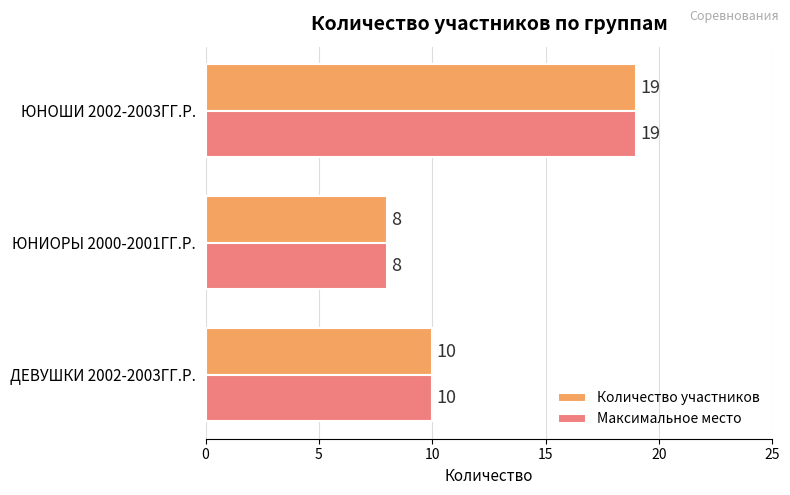

How many Максимальное место values are between 8 and 19?

3